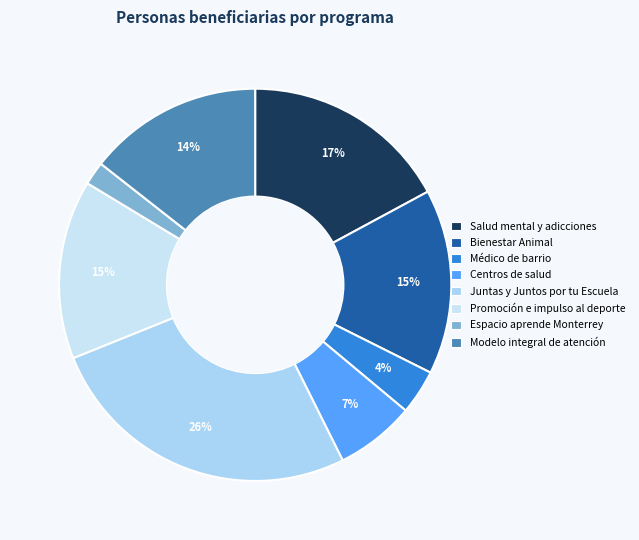

Count the number of slices in the pie.

8